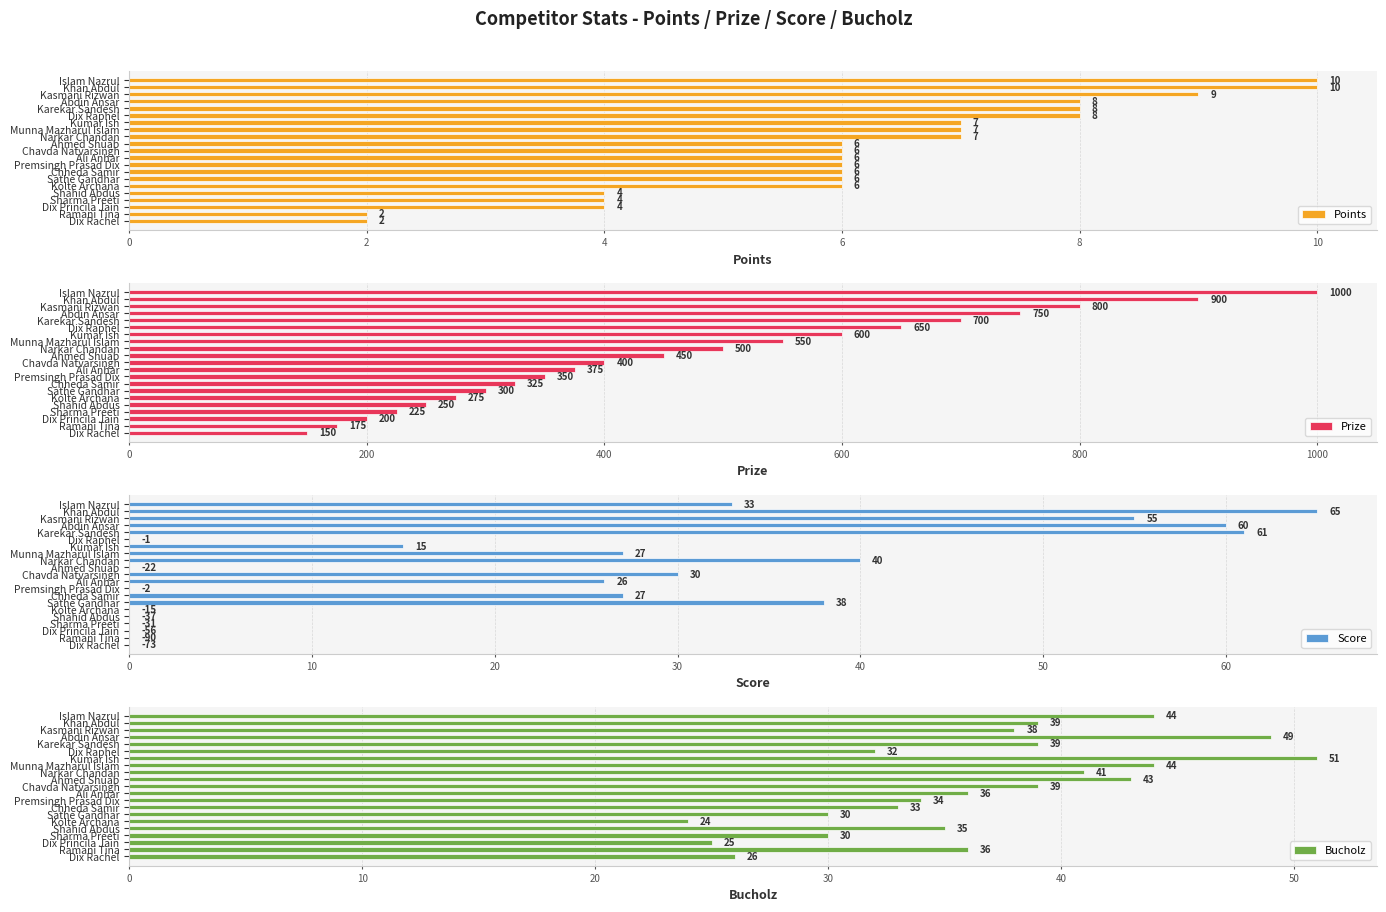

What is the value of the Prize bar at the 1st from the left?

1000